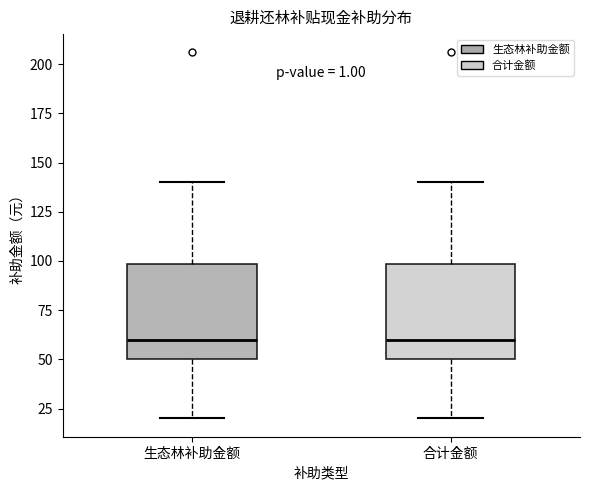

Where is the upper edge of the box for 生态林补助金额 on the y-axis? The values are not printed on the chart, so give them approximately, as read against the axis.

100